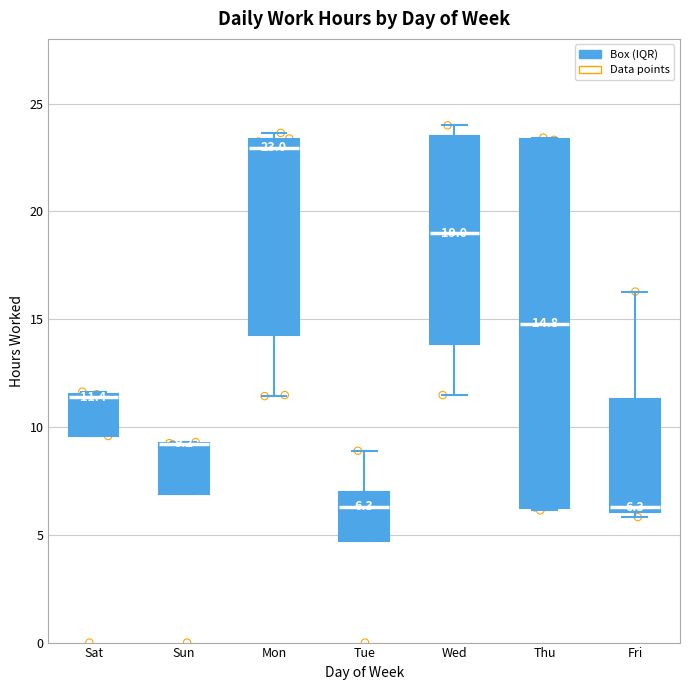

Comparing the boxes themselves (not the whiskers), which one is the tallest?

Thu